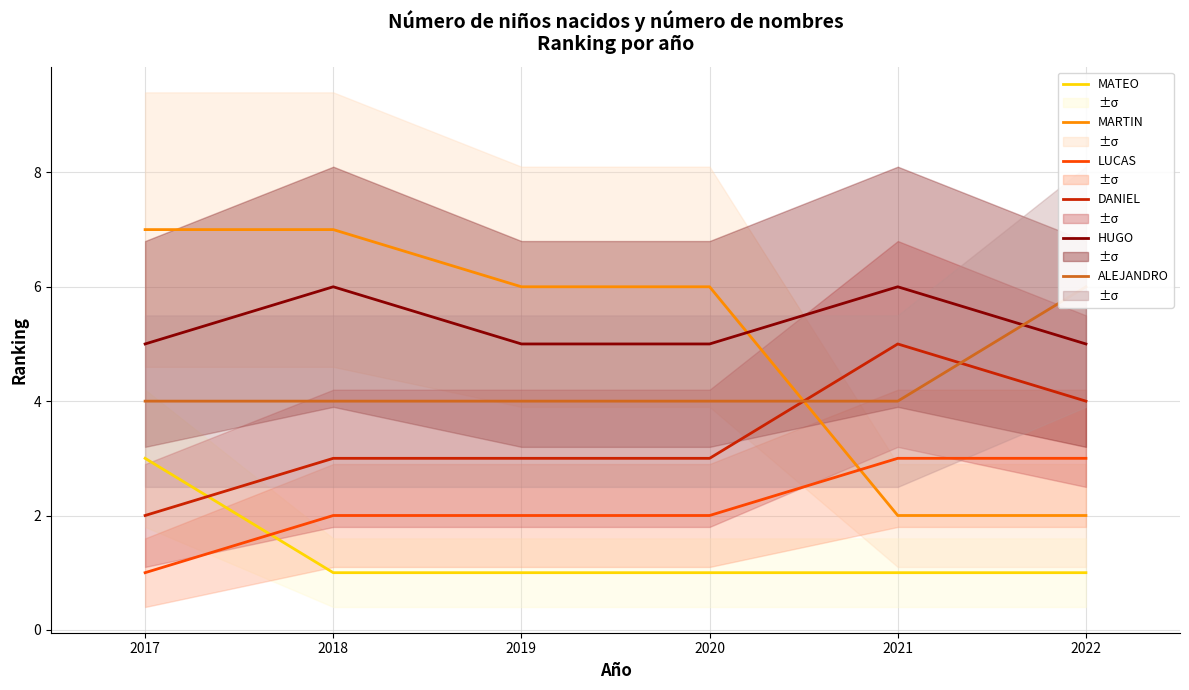

The value of LUCAS at 2017 is 1. True or false?

True